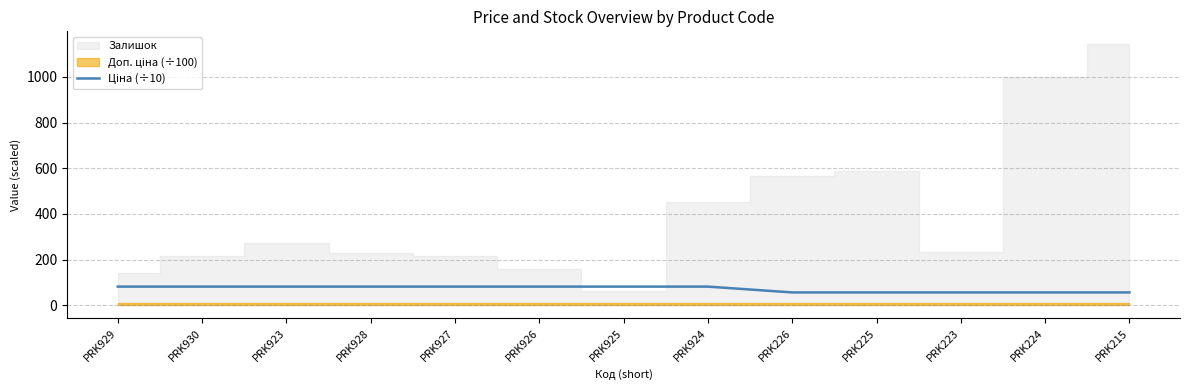

What is the label of the 4th point from the left?

PRK928